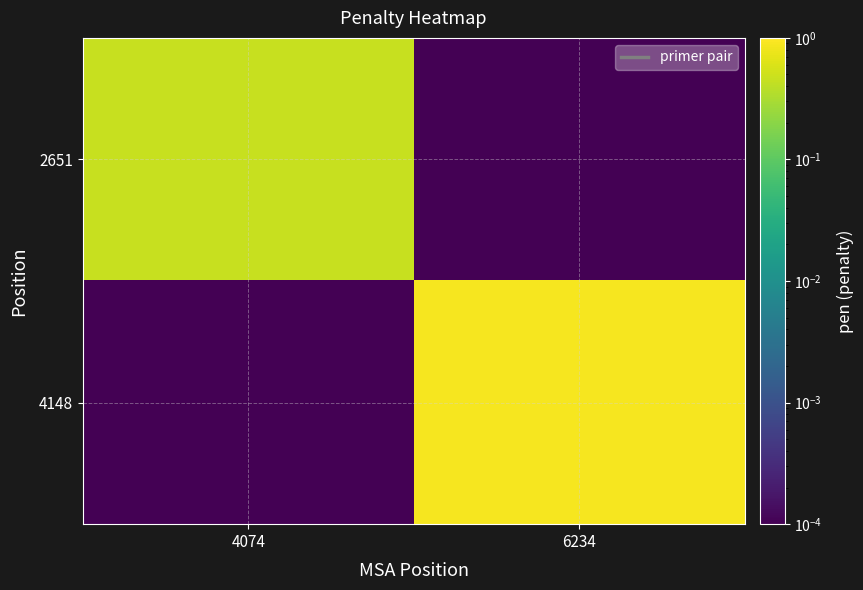

Which series changed the most between 4074 and 6234?

4148